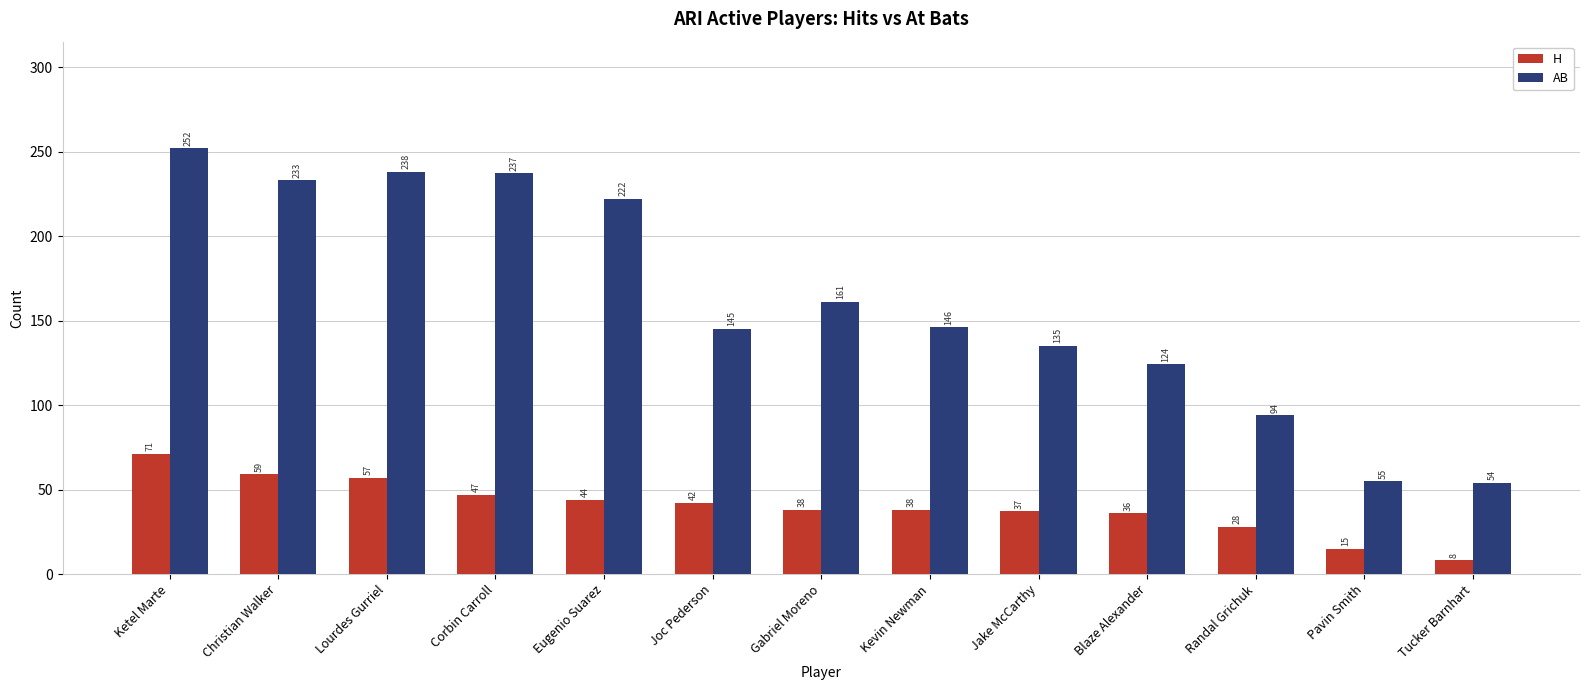

How many groups of bars are there?

13